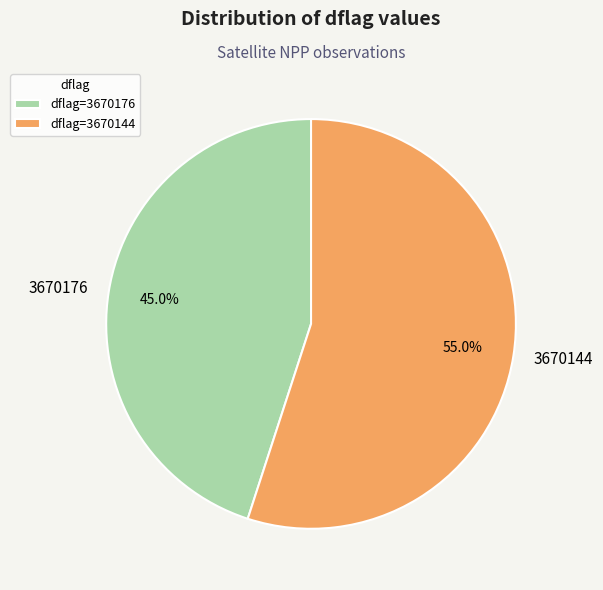

Count the number of slices in the pie.

2